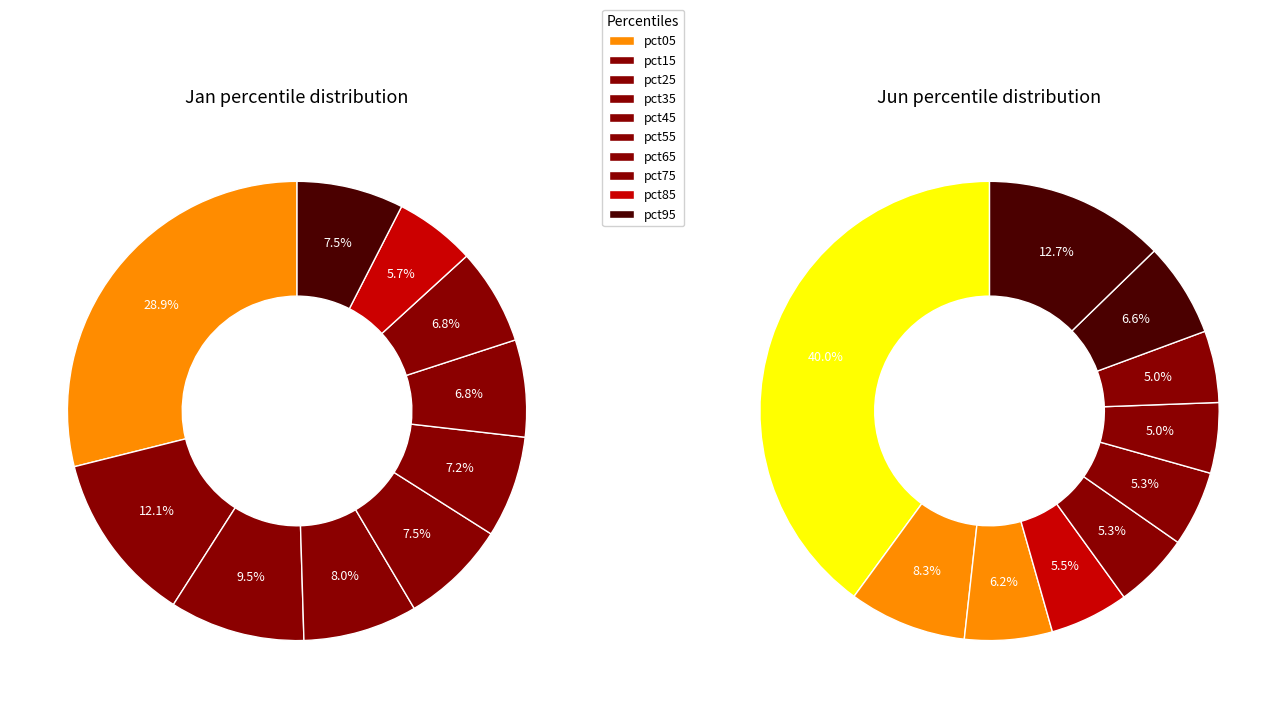

Does 7 represent more than half of the total?

No